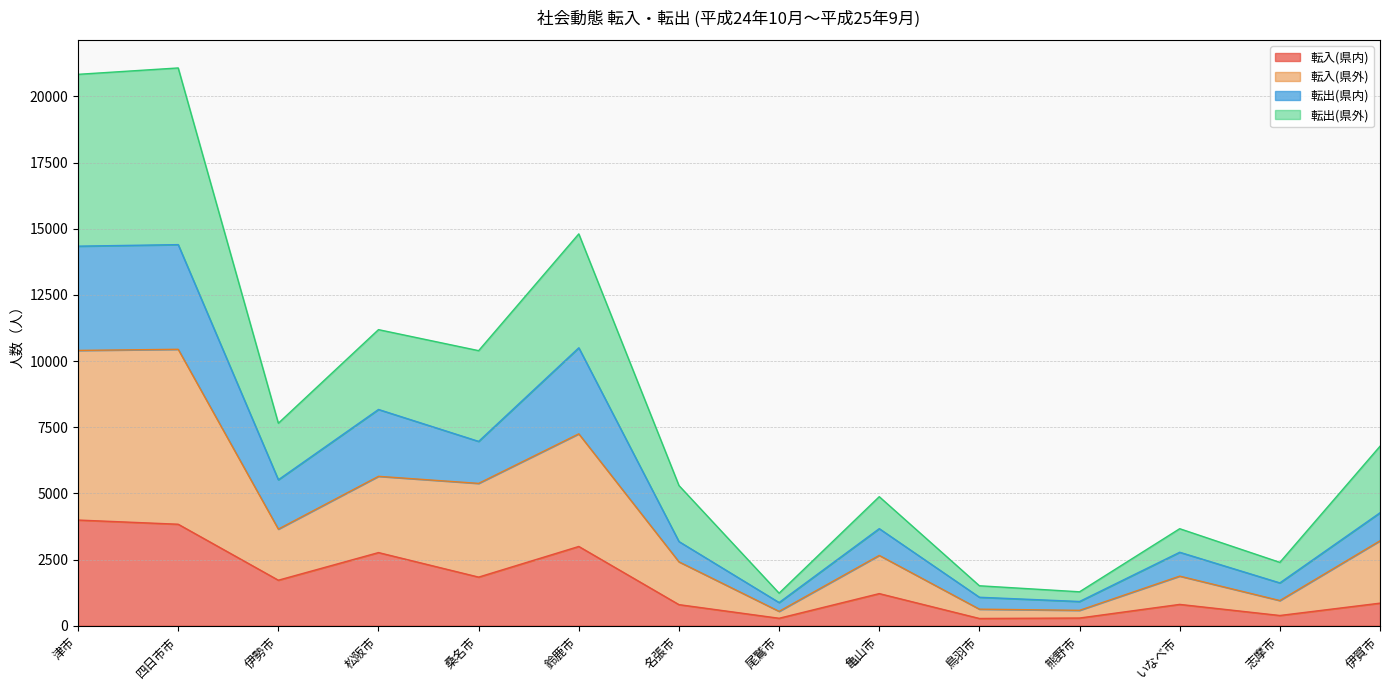

At which category does 転出(県外) reach its first local peak?

四日市市